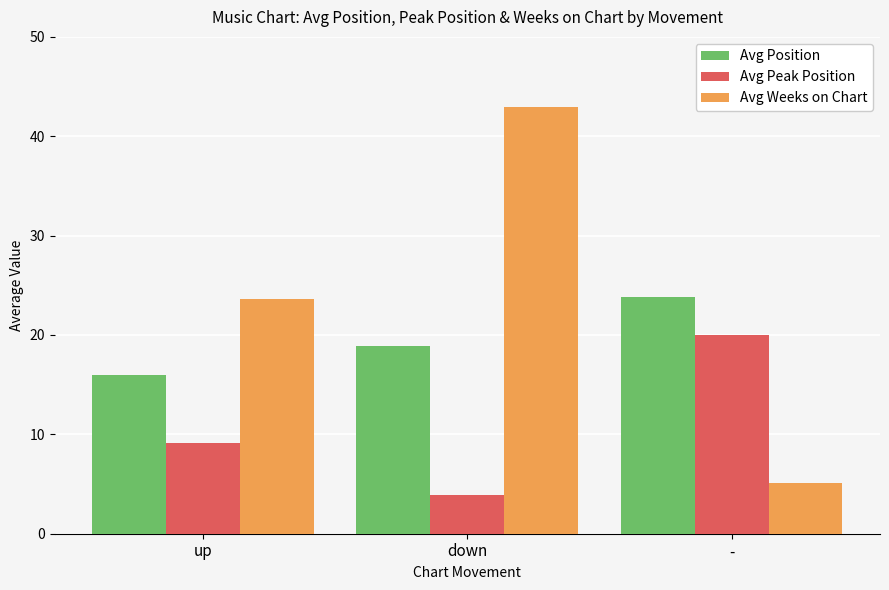

What is the minimum value for Avg Weeks on Chart?

5.1